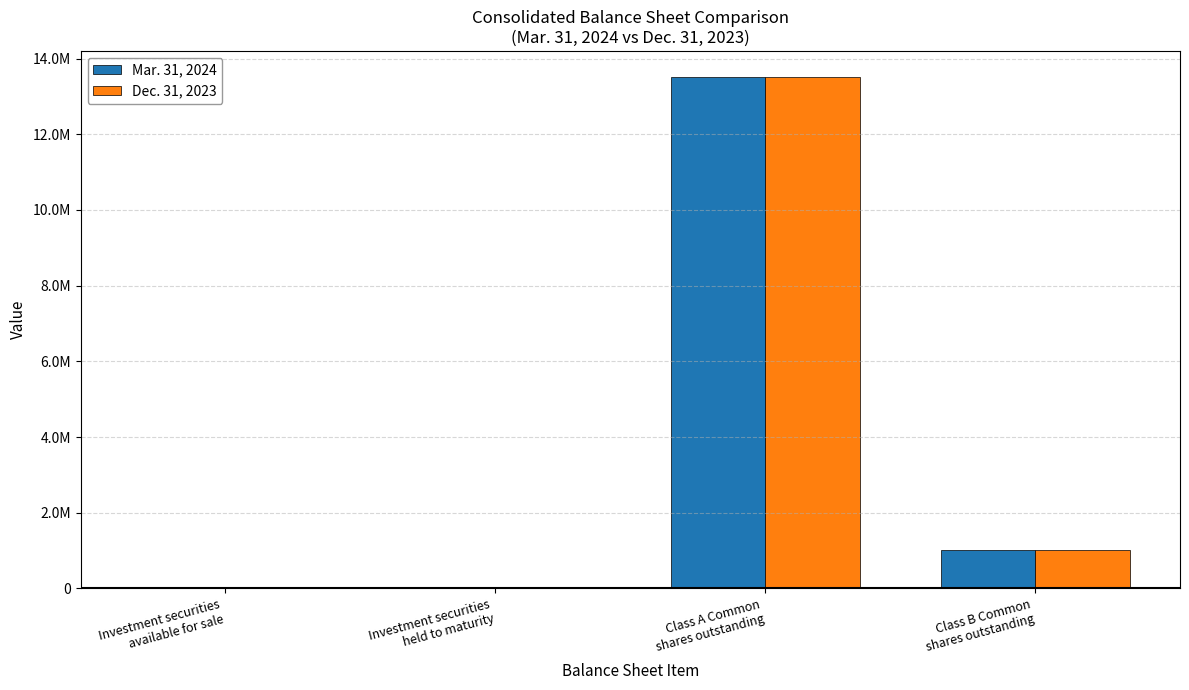

Are the bars grouped side by side (vs. stacked)?

Yes